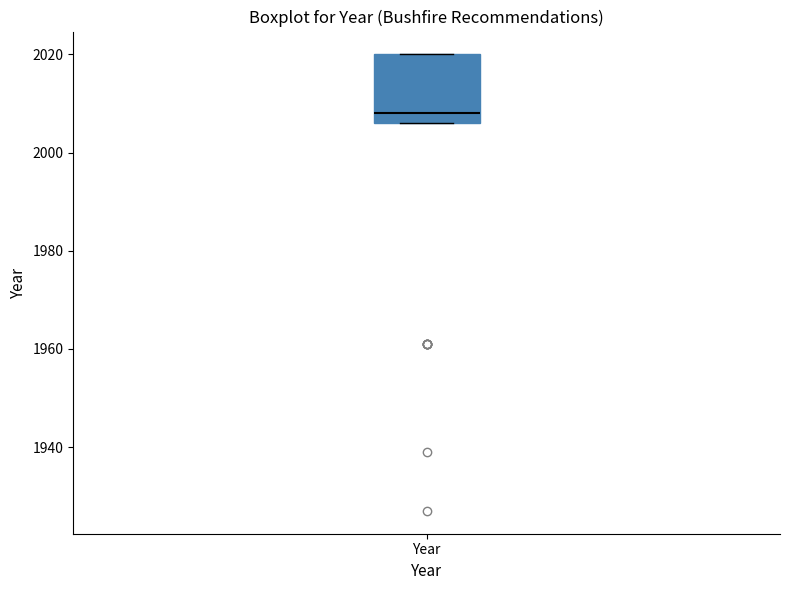

Where does the median line of the box for Year sit on the y-axis? The values are not printed on the chart, so give them approximately, as read against the axis.

2008